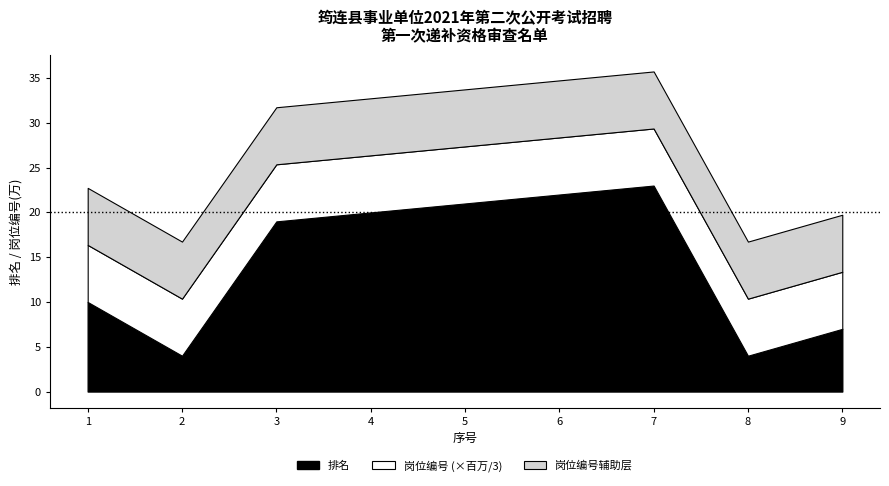

In 排名, how many points are lower than both neighbors (excluding endpoints)?

2